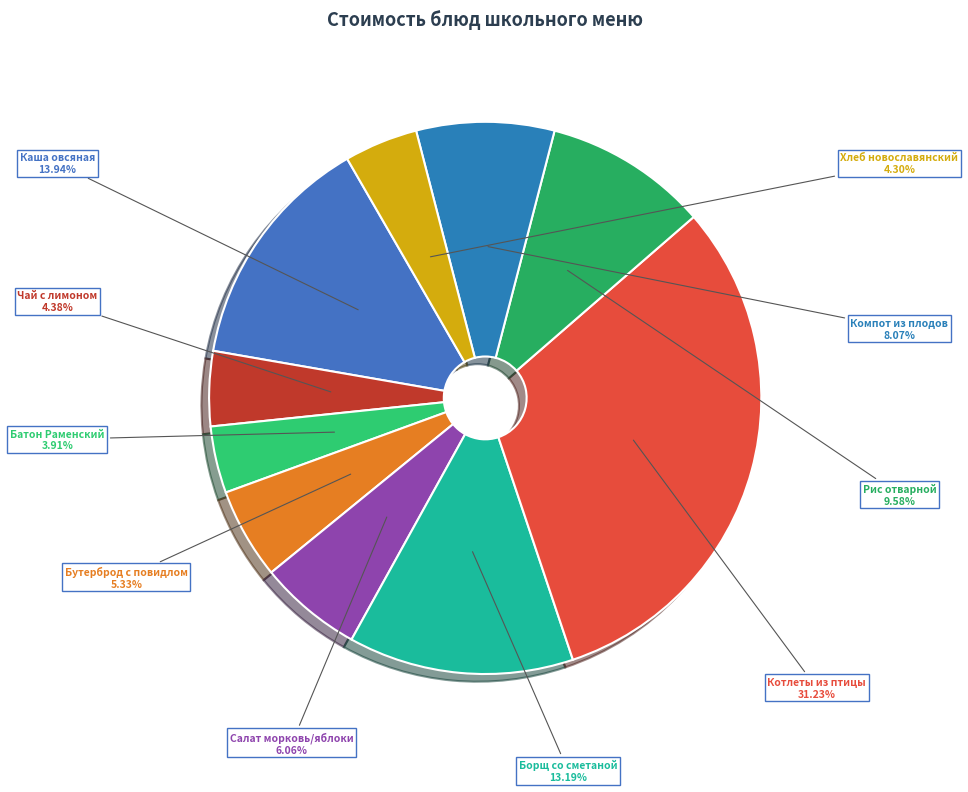

How many segments does this pie chart have?

10